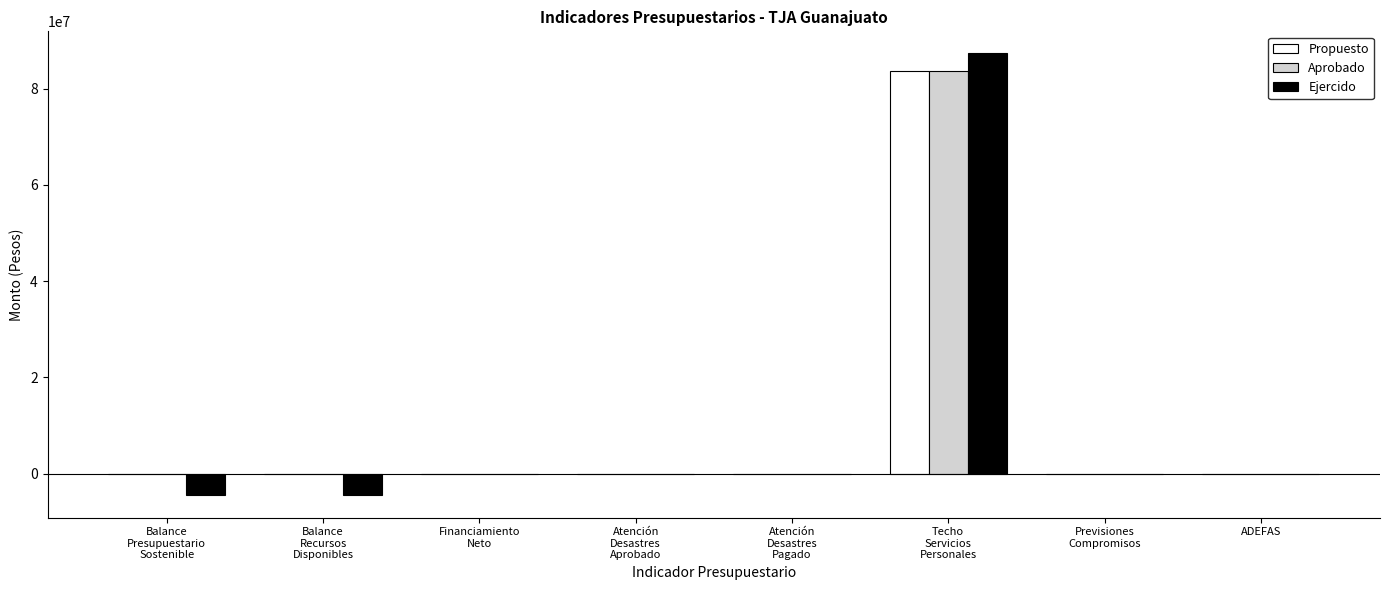

True or false: Aprobado has a value of -55146567.2 at Atención
Desastres
Pagado.

False